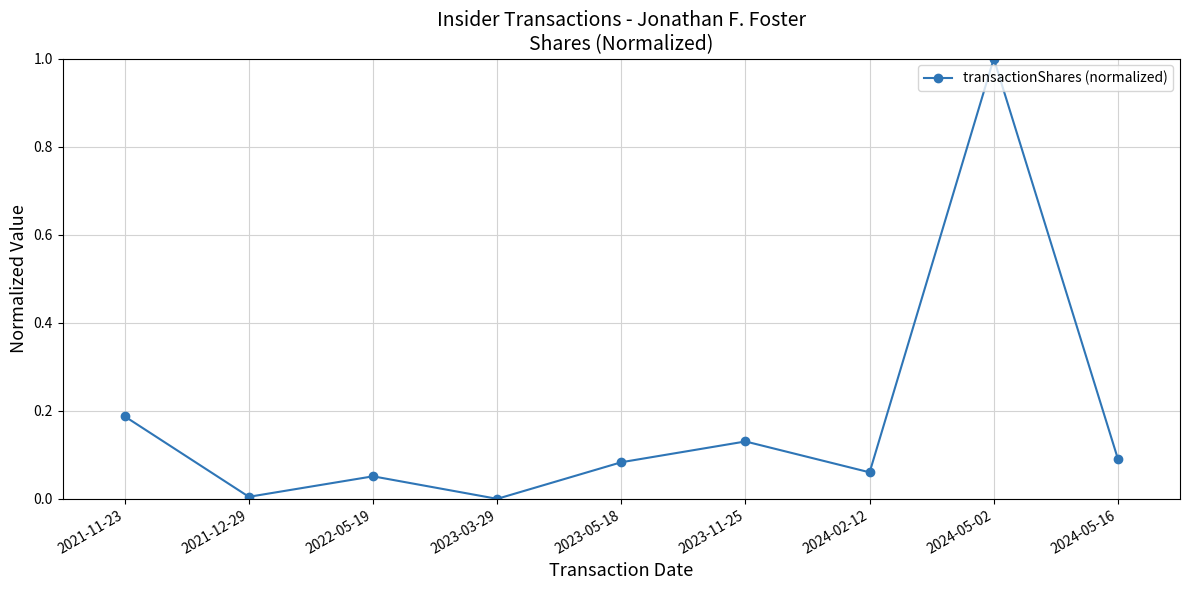

At which category does the data reach its first local peak?

2022-05-19